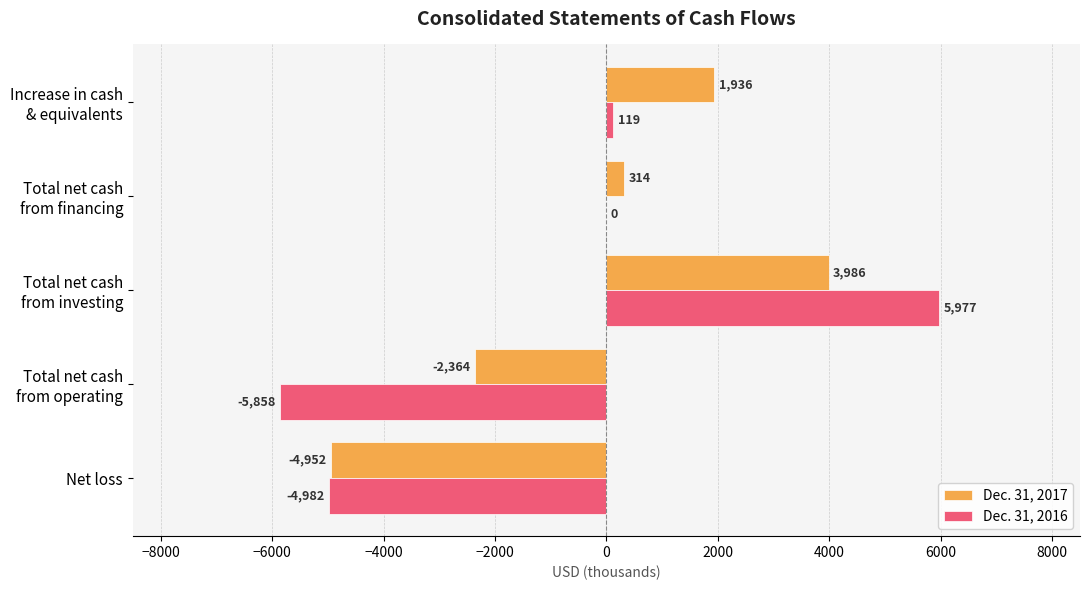

What are all the series names shown in the legend?

Dec. 31, 2017, Dec. 31, 2016